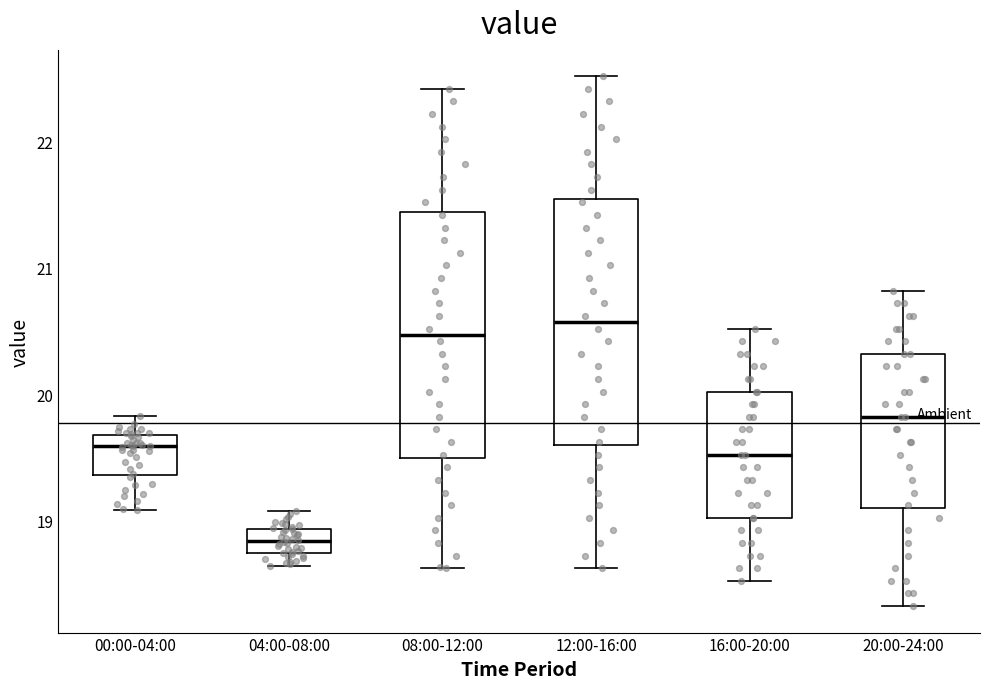

Reading left to right, transcribe this box plot: for each box, give where its median line is, the range the box spans, and where its two whiskers end, as read against the y-axis. The values are not printed on the chart, so give them approximately, as read against the axis.

00:00-04:00: median 19.6, box 19.4 to 19.7, whiskers 19.1 to 19.8
04:00-08:00: median 18.8, box 18.7 to 18.9, whiskers 18.6 to 19.1
08:00-12:00: median 20.5, box 19.5 to 21.4, whiskers 18.6 to 22.4
12:00-16:00: median 20.6, box 19.6 to 21.5, whiskers 18.6 to 22.5
16:00-20:00: median 19.5, box 19.0 to 20.0, whiskers 18.5 to 20.5
20:00-24:00: median 19.8, box 19.1 to 20.3, whiskers 18.3 to 20.8